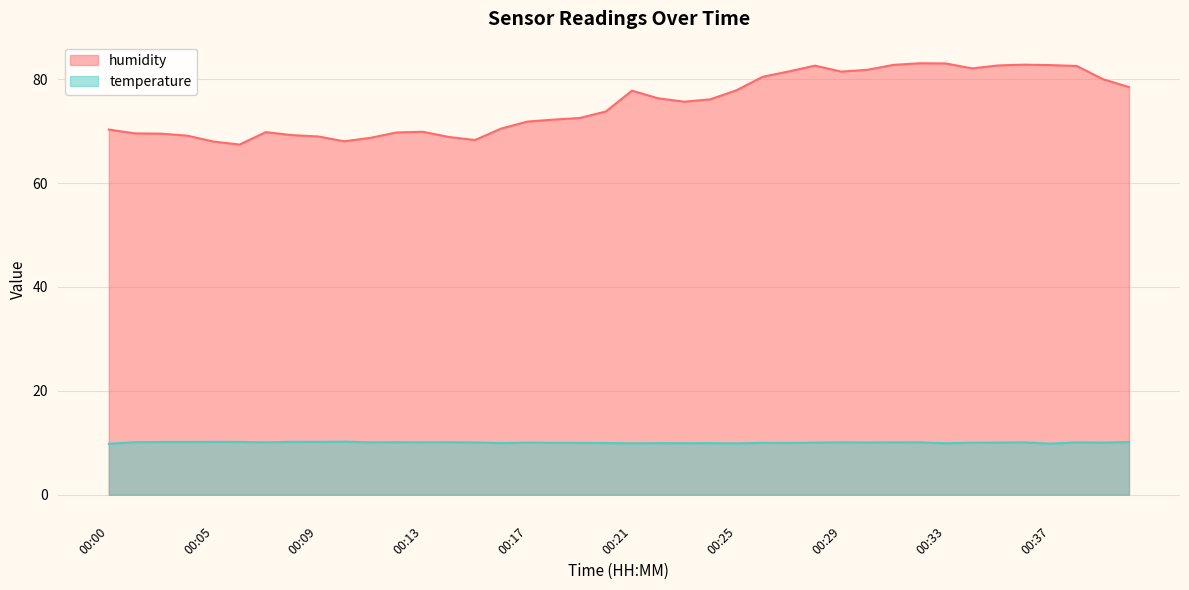

How many lines are shown in the chart?

2